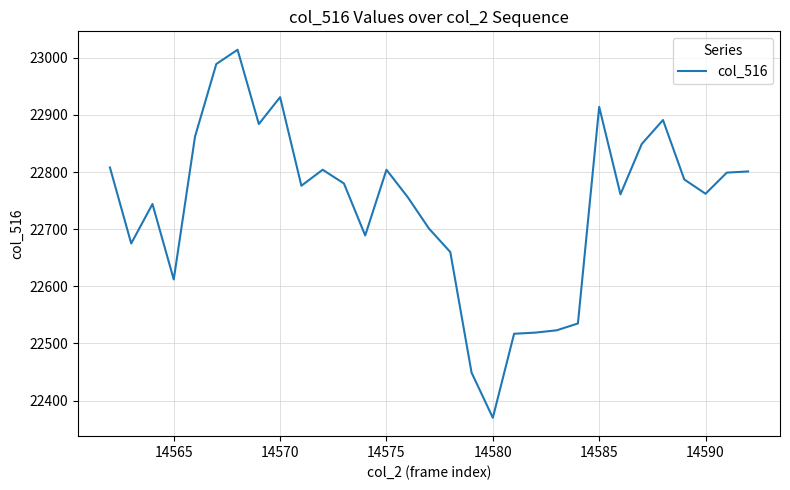

What is the greatest value displayed?

23014